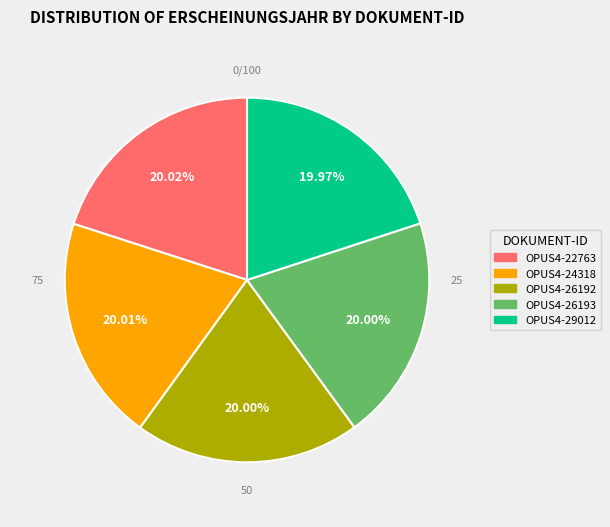

Is it true that OPUS4-22763 is 20% of the pie?

True